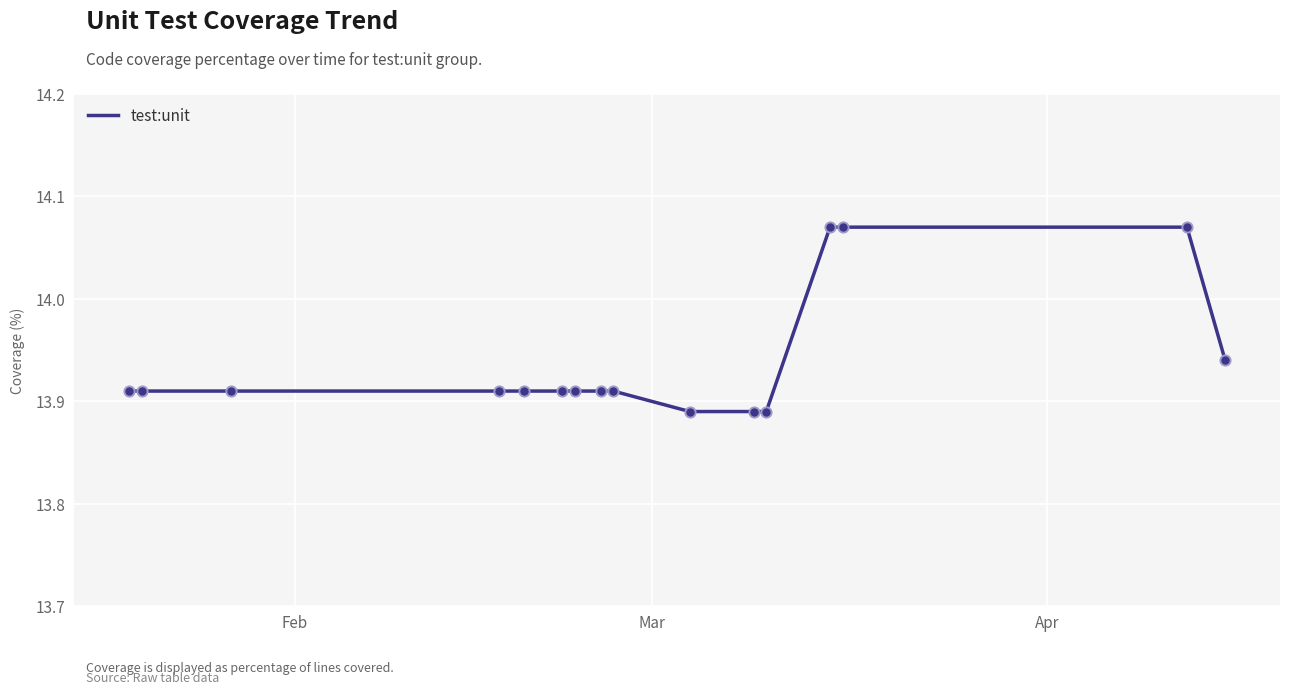

How many lines are shown in the chart?

1